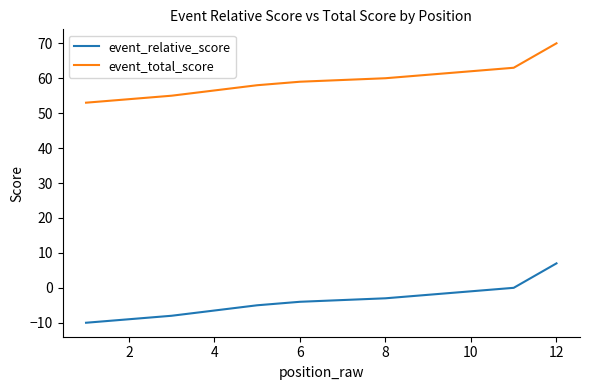

What is the average value of the event_total_score series?

59